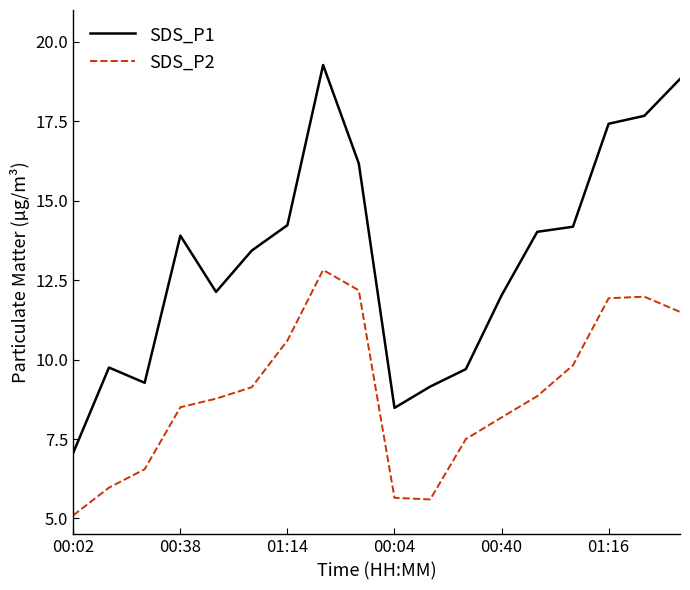

True or false: SDS_P2 and SDS_P1 cross at least once.

False